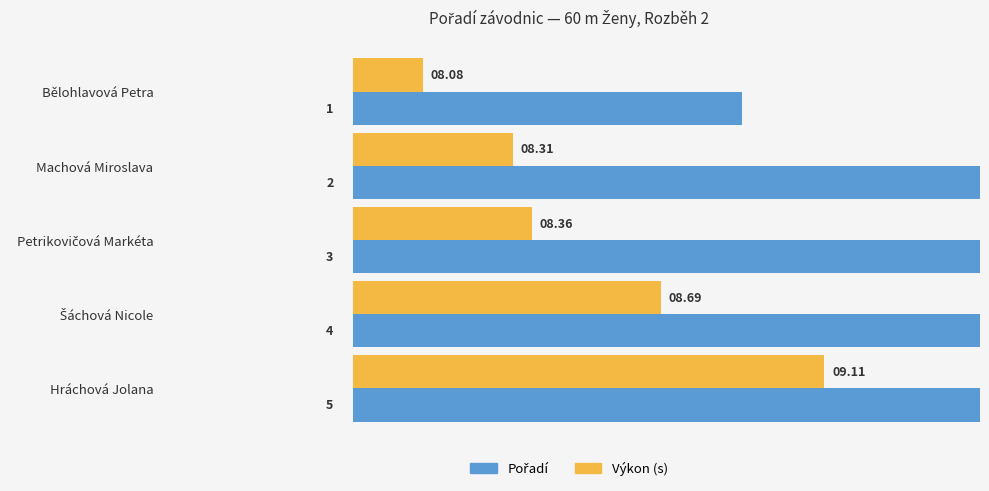

Reading right to left, transcribe all the data shown in this chart.

Pořadí: 5.0	4.0	3.0	2.0	1.0
Výkon (s - 7.9): 1.2	0.8	0.5	0.4	0.2